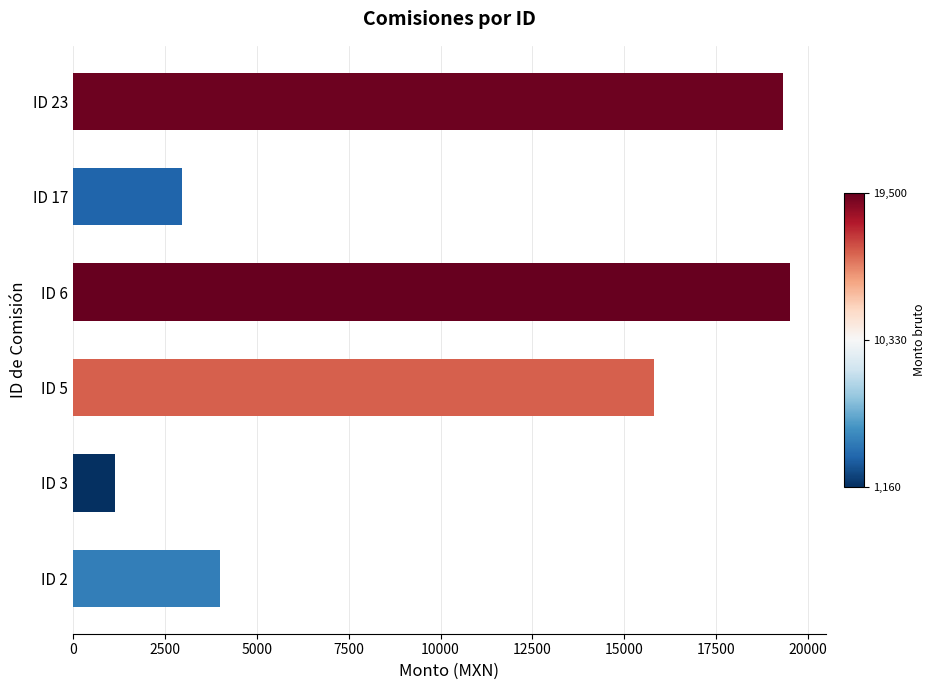

How many distinct data groups are displayed?

1